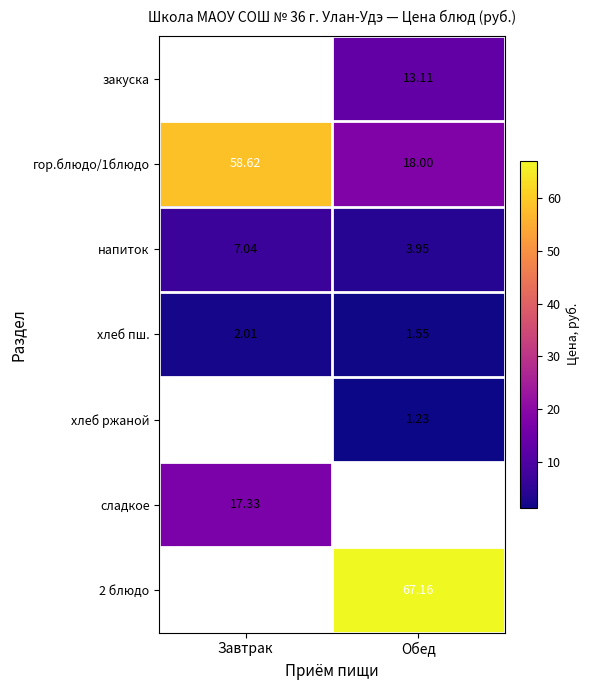

What is the greatest value displayed?

67.2